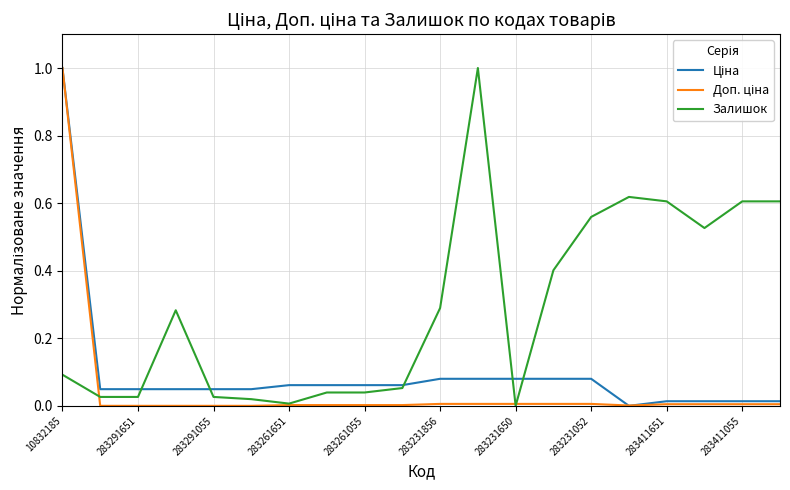

What is the maximum value shown in the chart?

1.0